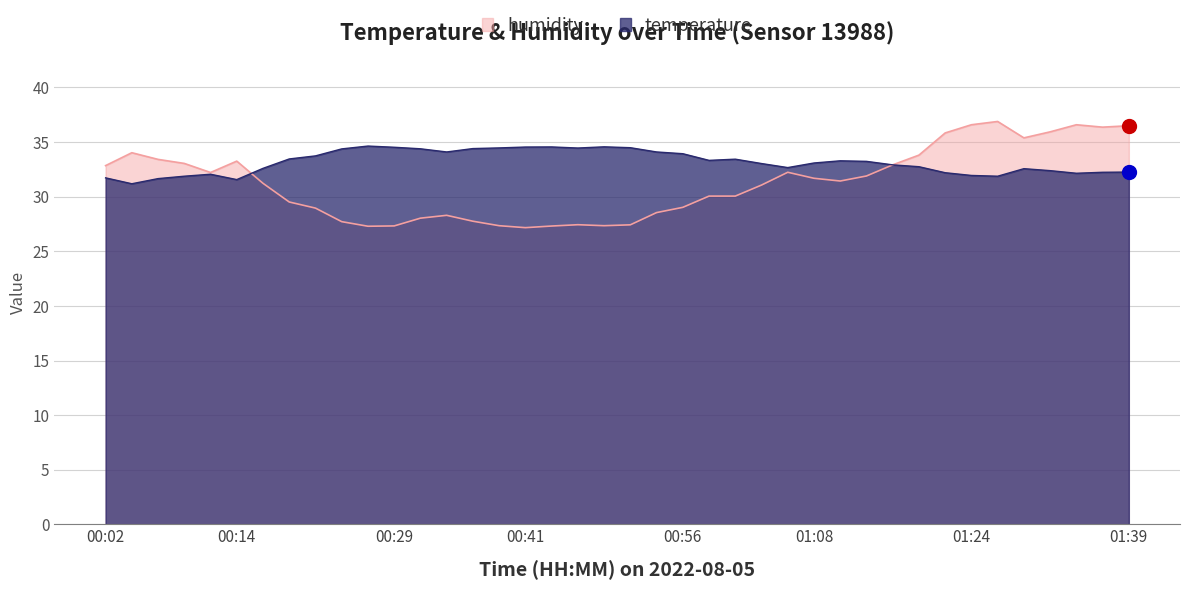

Does the chart have visible grid lines?

Yes